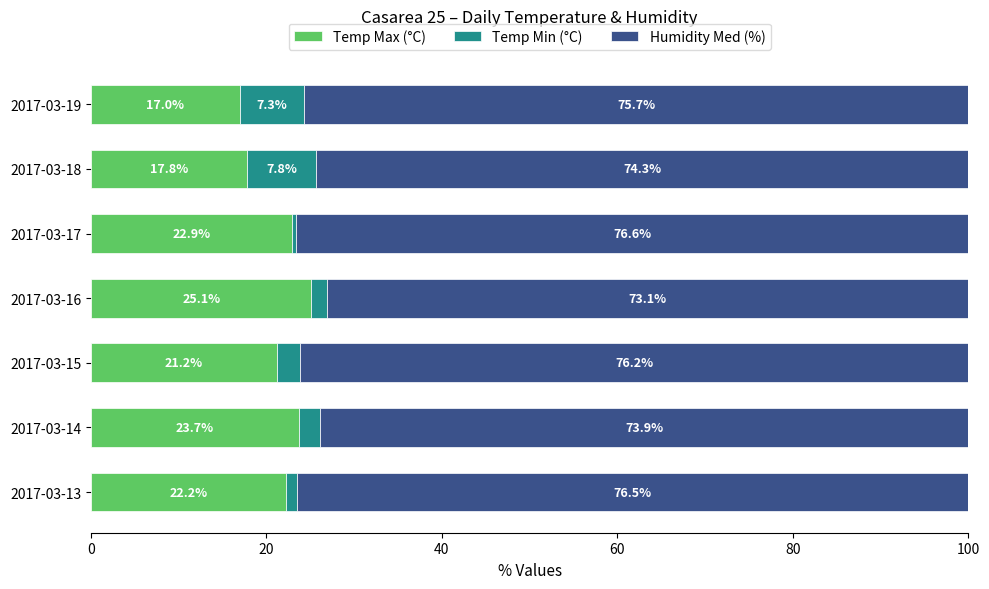

What is the total value across all series at 2017-03-14?

100.0